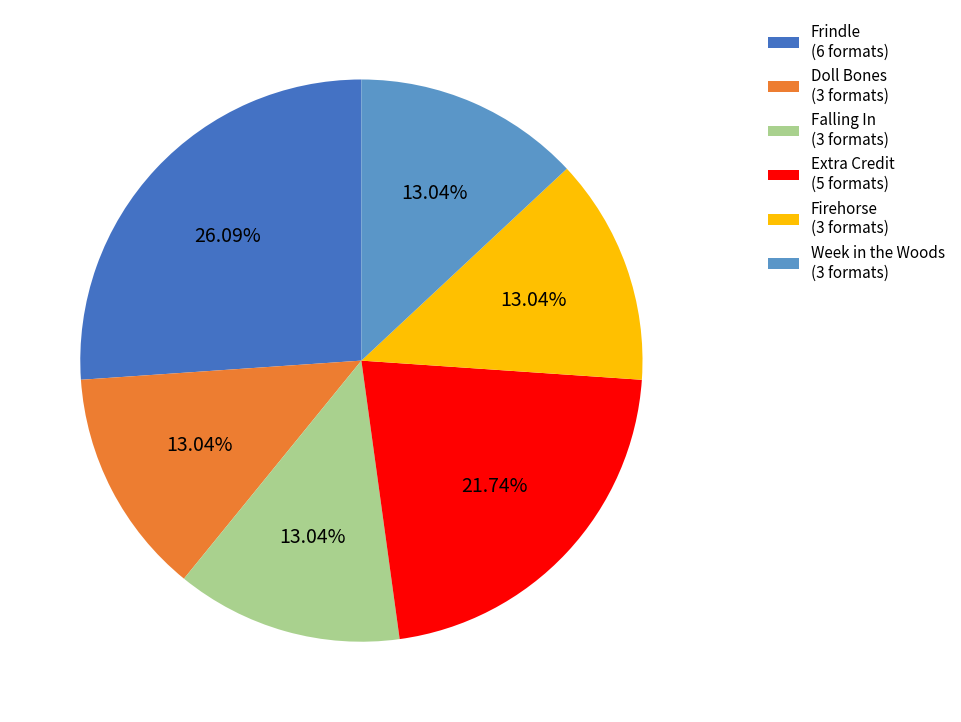

What percentage do Frindle and Doll Bones together represent?

39.1%